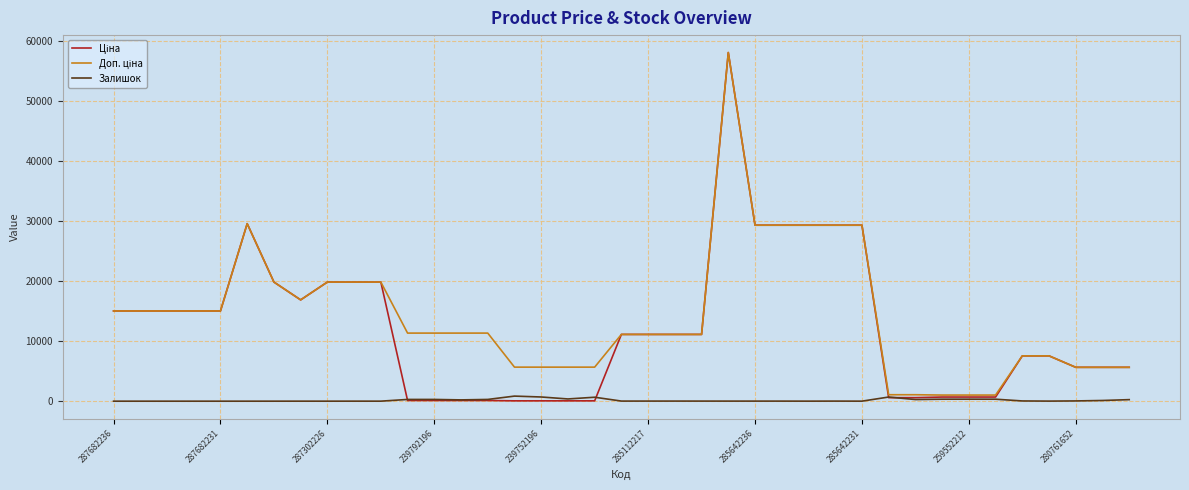

How many interior local peaks does the Ціна series have?

2